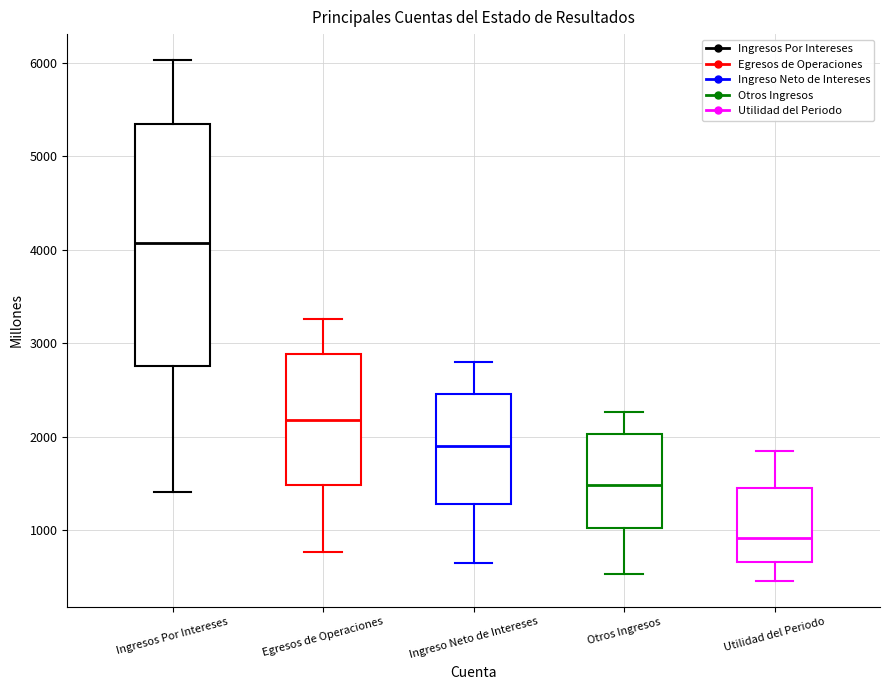

Comparing the boxes themselves (not the whiskers), which one is the tallest?

Ingresos Por Intereses